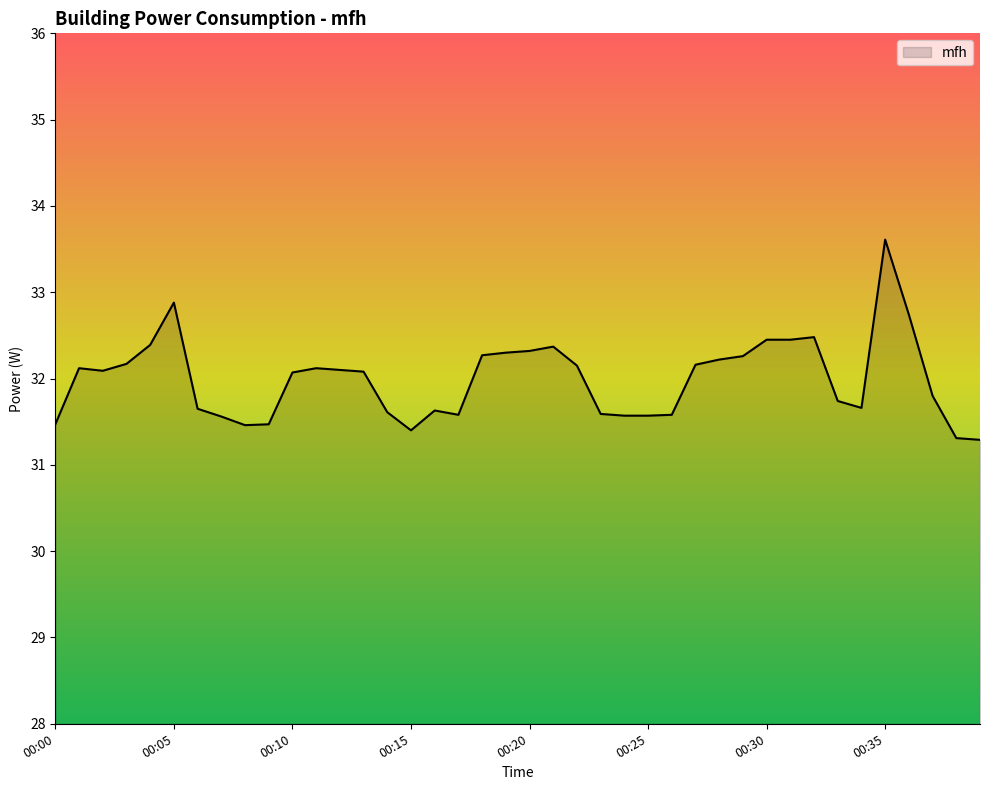

What is the difference between the maximum and minimum values?

2.3